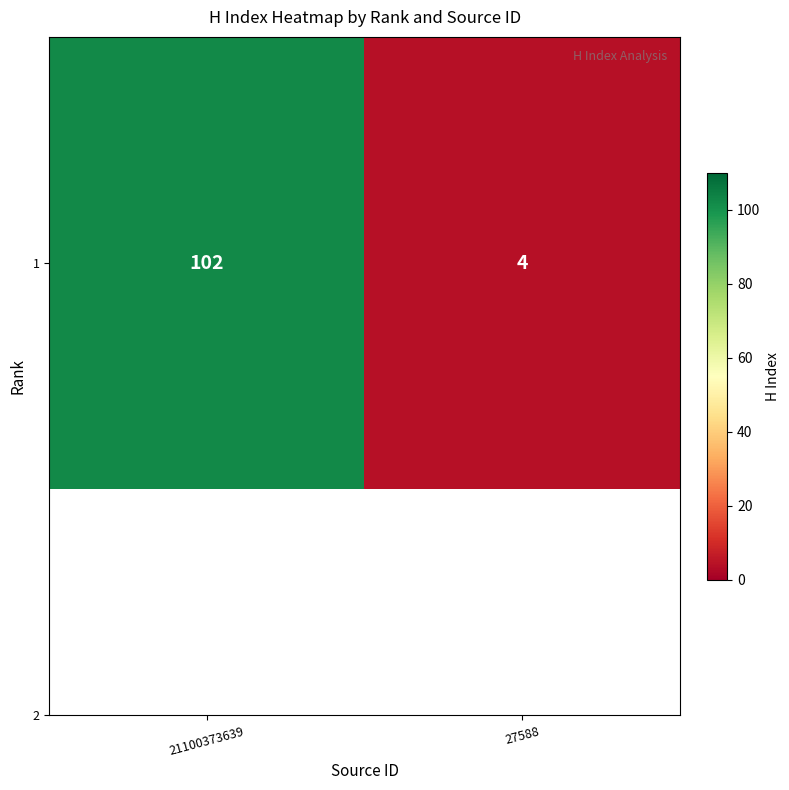

What is the average value?

53